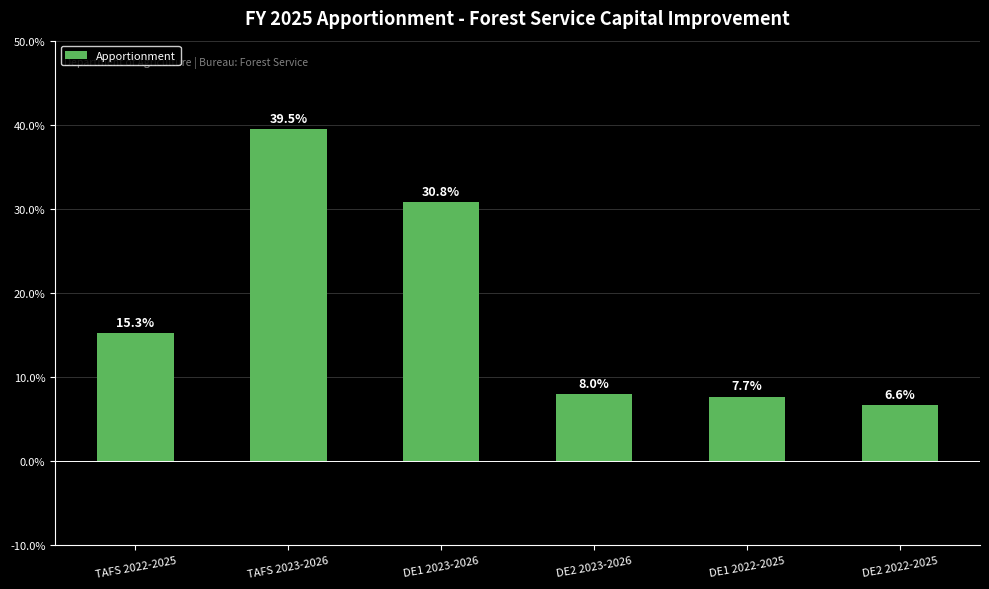

What is the average value?

18.0